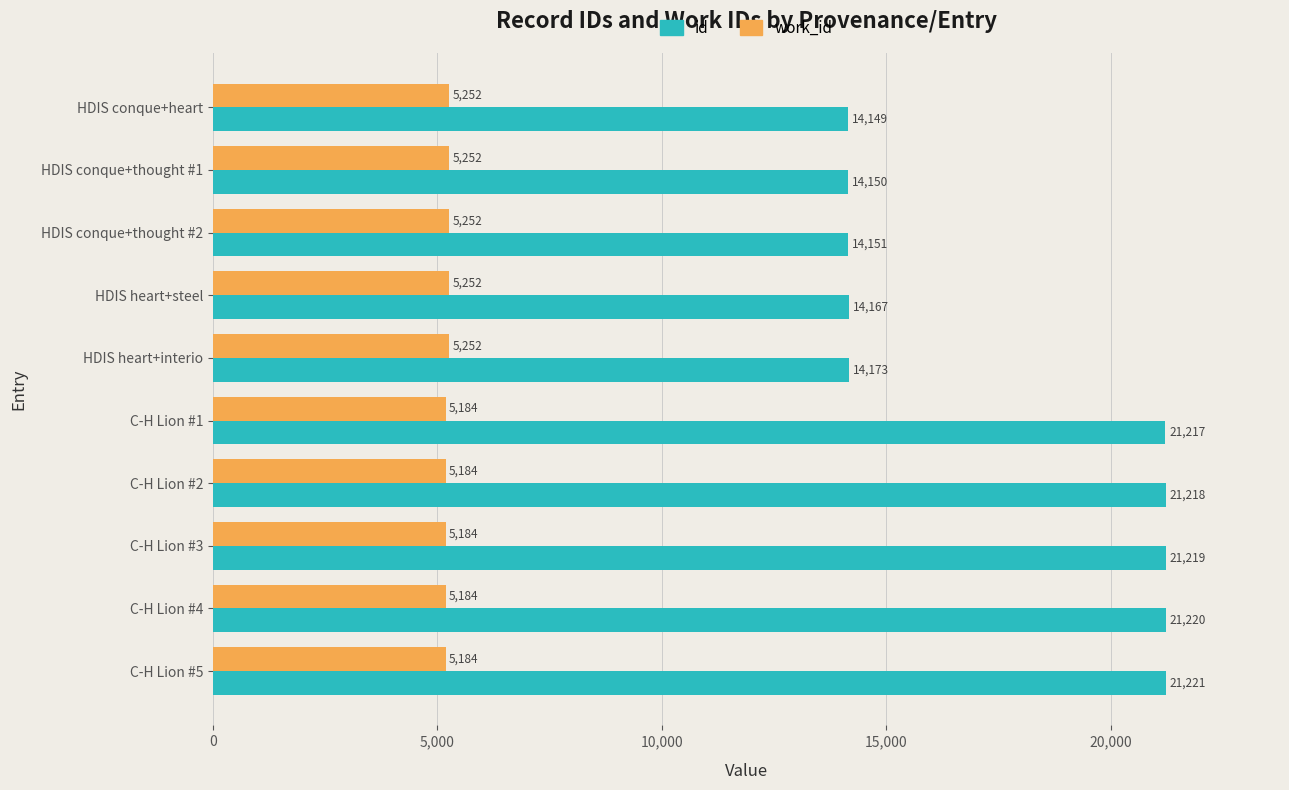

At which category does the chart reach its peak across all series?

C-H Lion #5